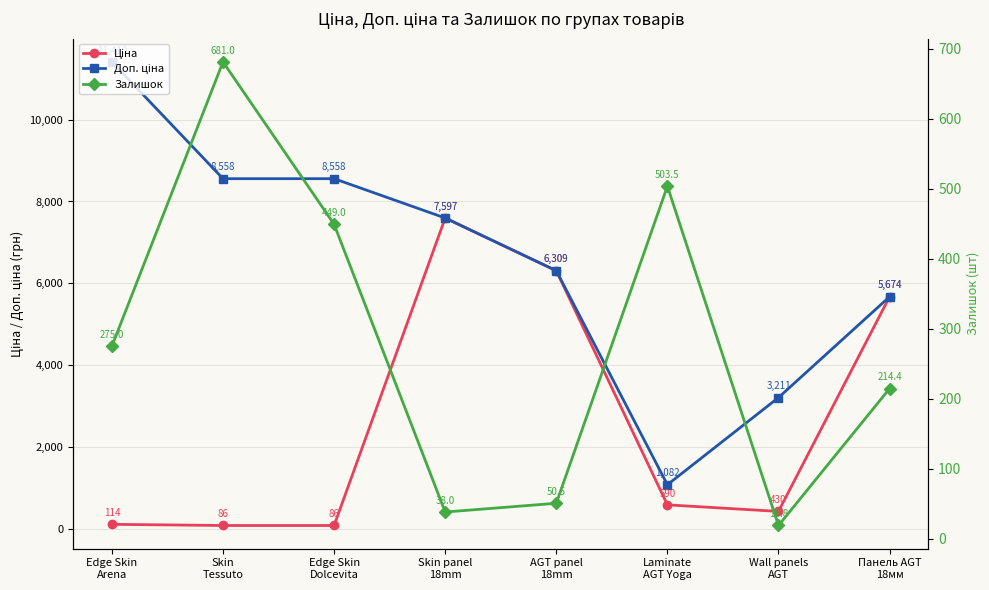

At which label is Залишок closest to 349?

Edge Skin
Arena